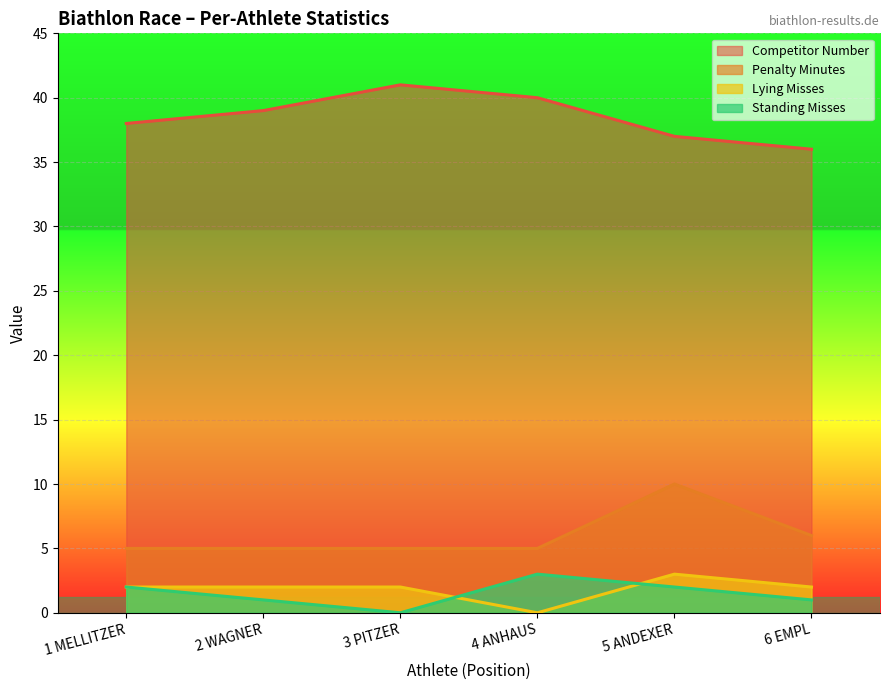

True or false: Penalty Minutes and Standing Misses cross at least once.

False